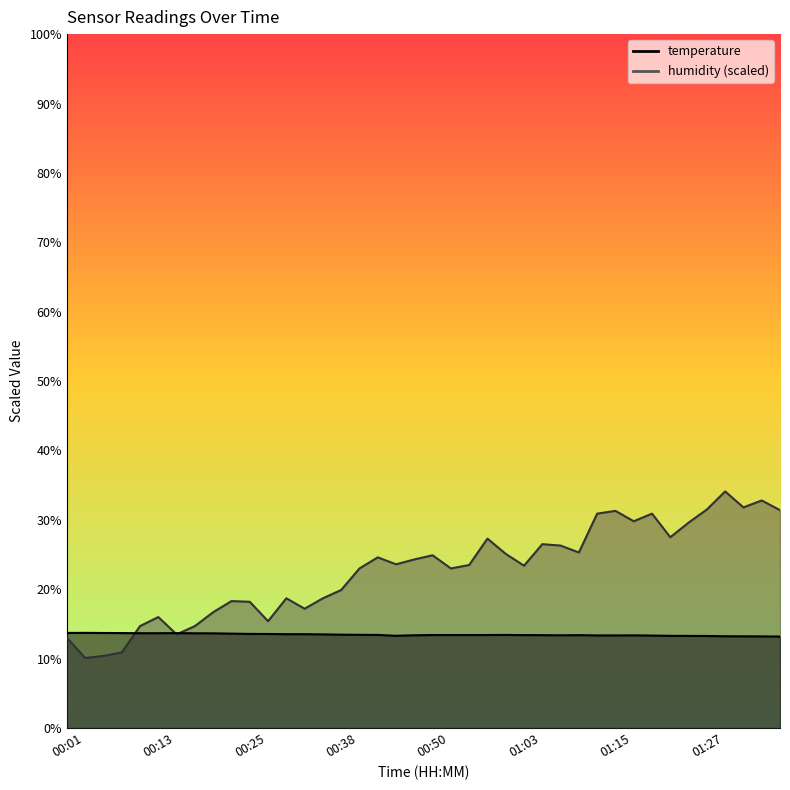

What position from the right is 00:40?

24